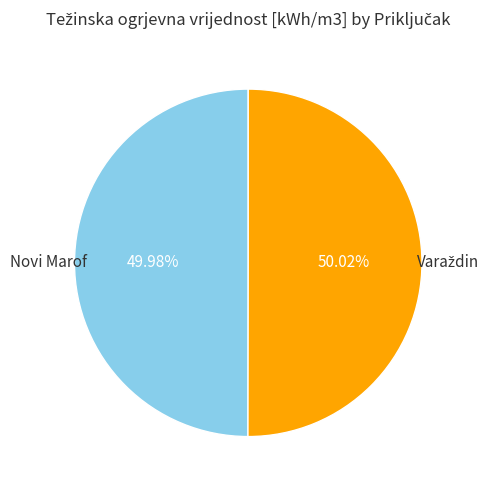

Count the number of slices in the pie.

2